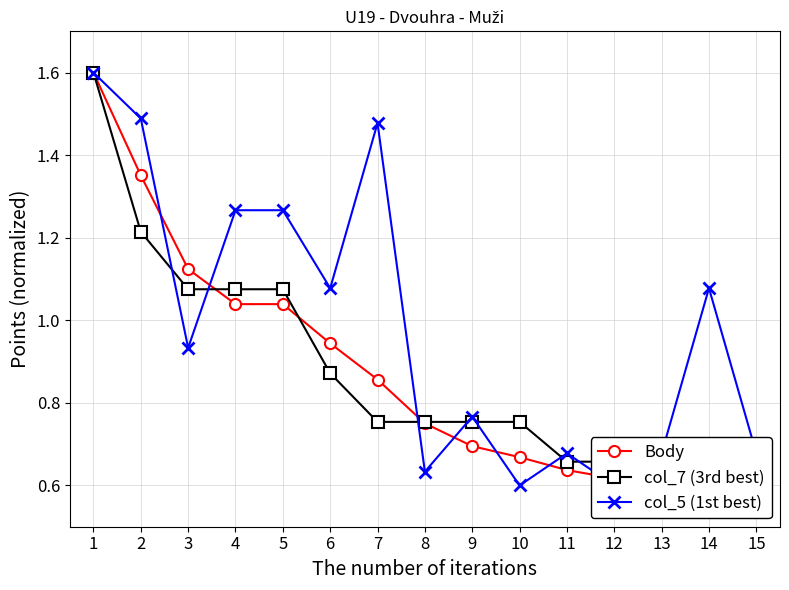

What is the approximate value of col_5 (1st best) at 6?

1.1